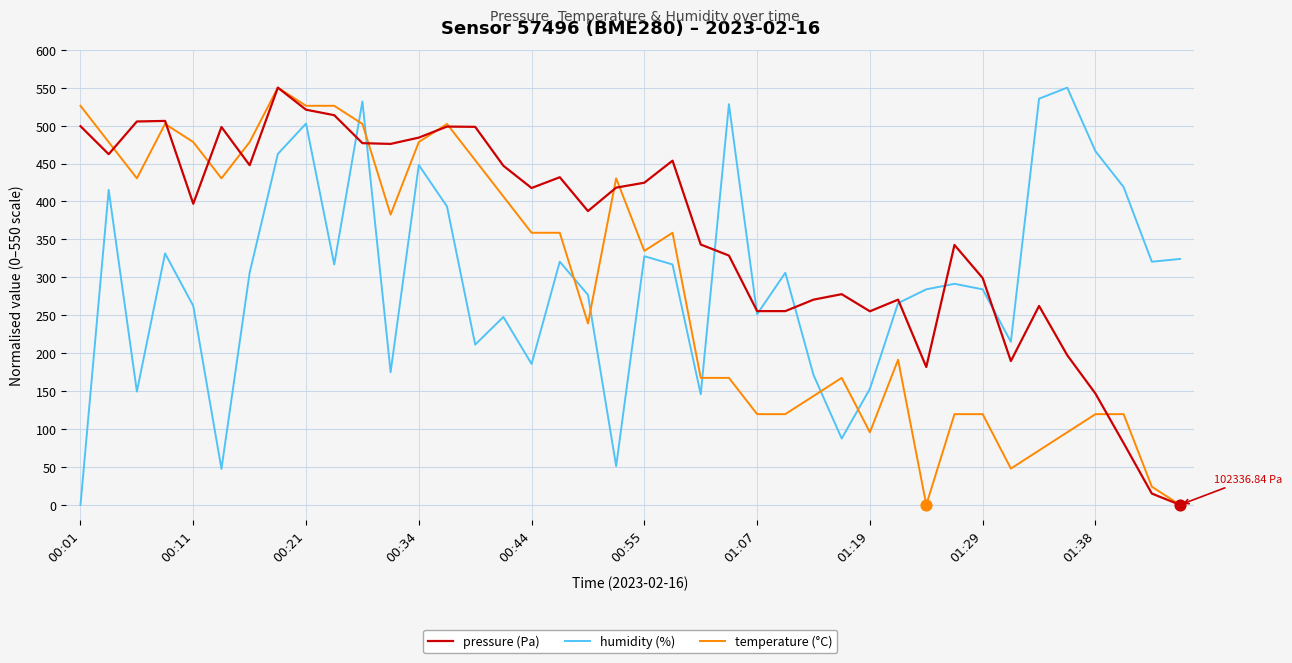

Which series has the largest total across all categories?

pressure (Pa)